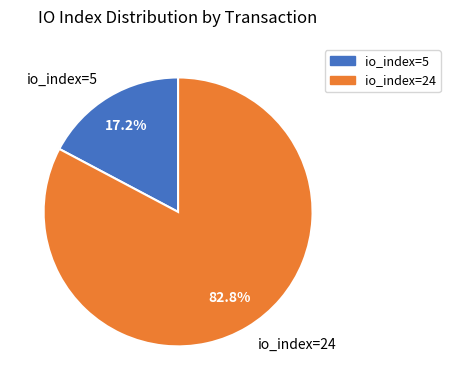

What is the majority slice?

io_index=24